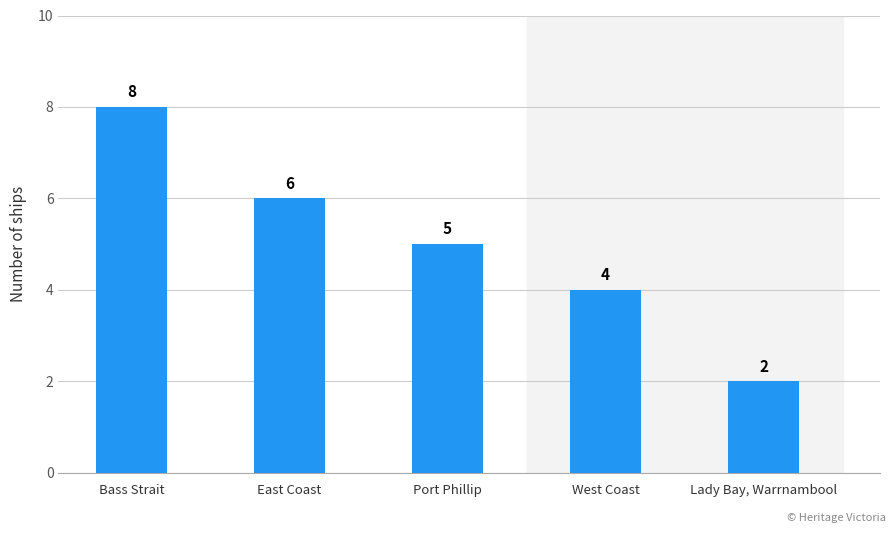

What is the value of the 4th bar from the left?

4